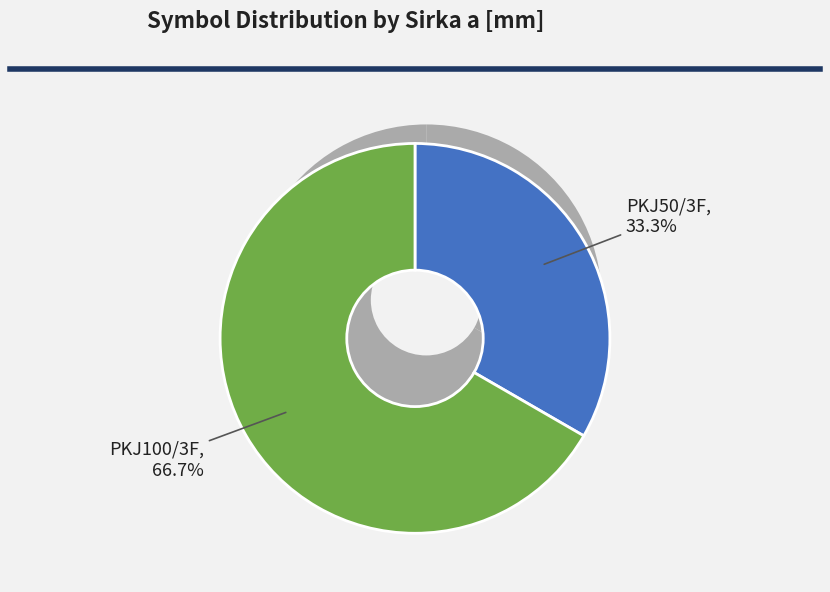

Is PKJ50/3F the majority of the pie?

No